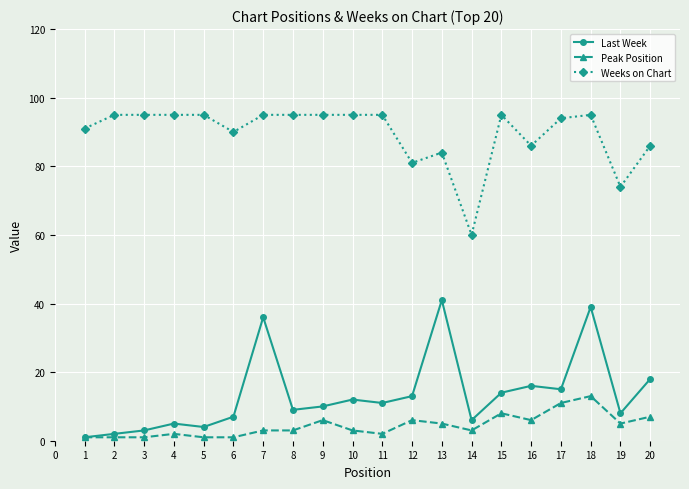

Is this an area chart (filled region under the line)?

No